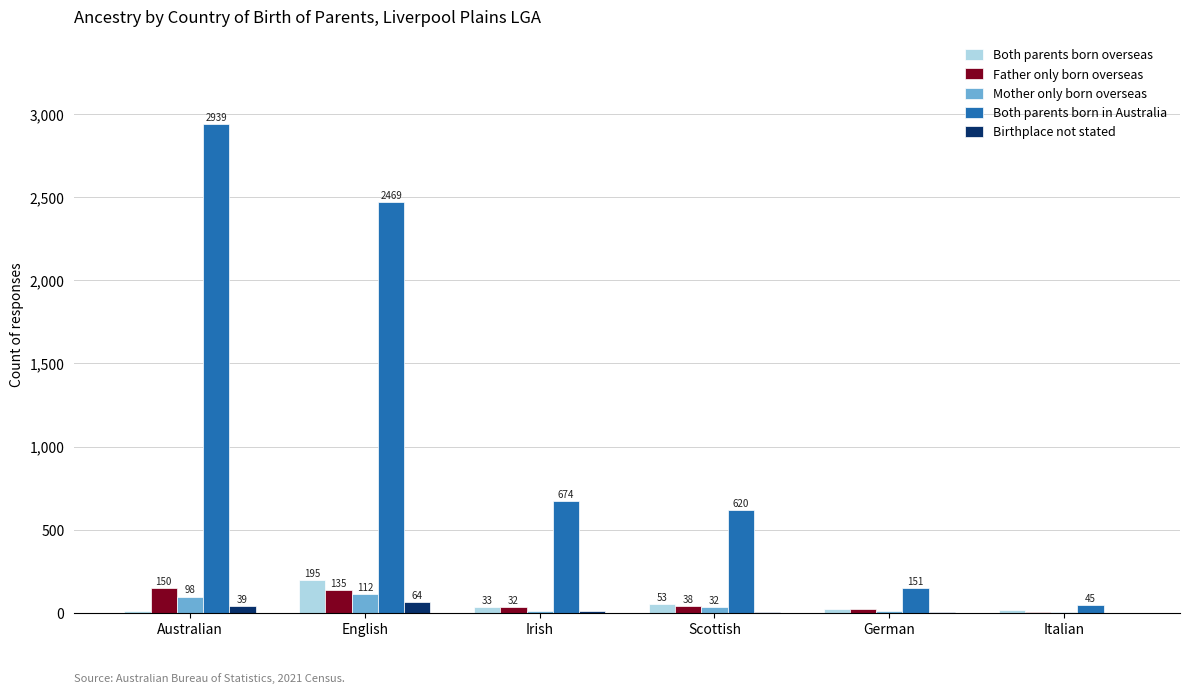

At which category is the sum across all series the highest?

Australian